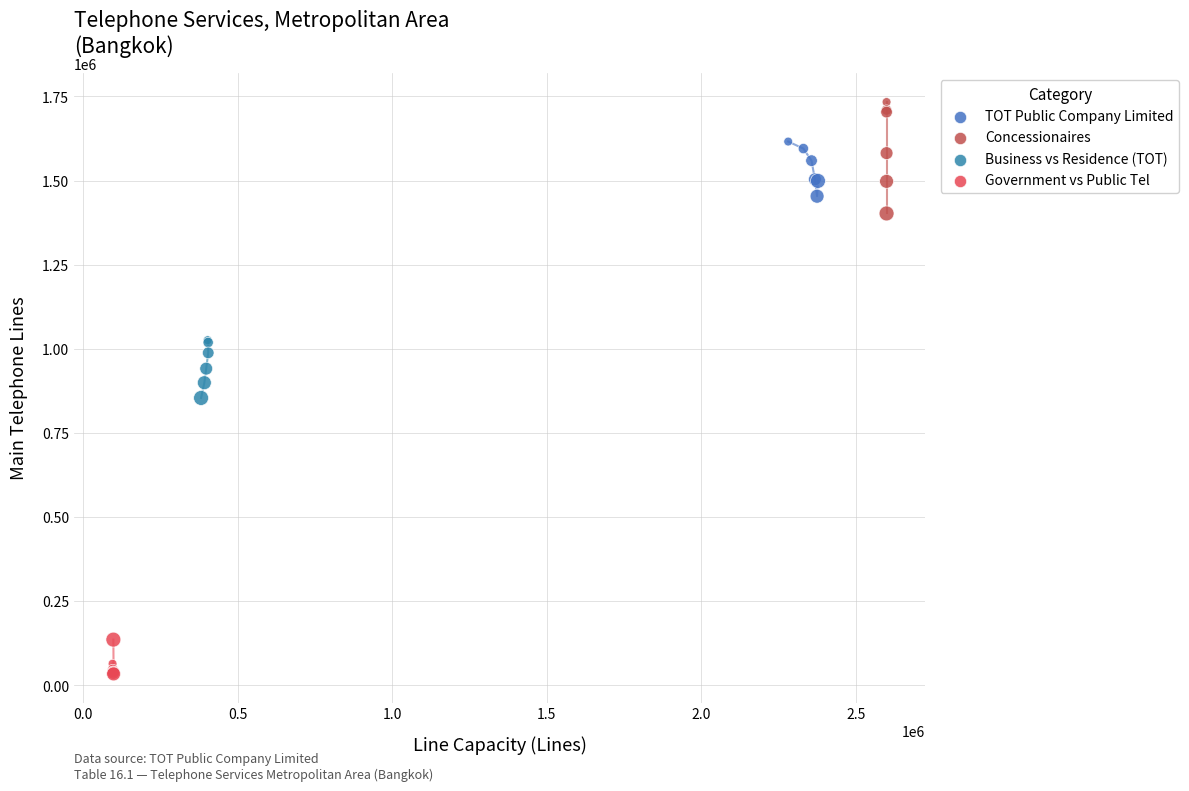

Which series reaches the minimum Y coordinate?

Government vs Public Tel